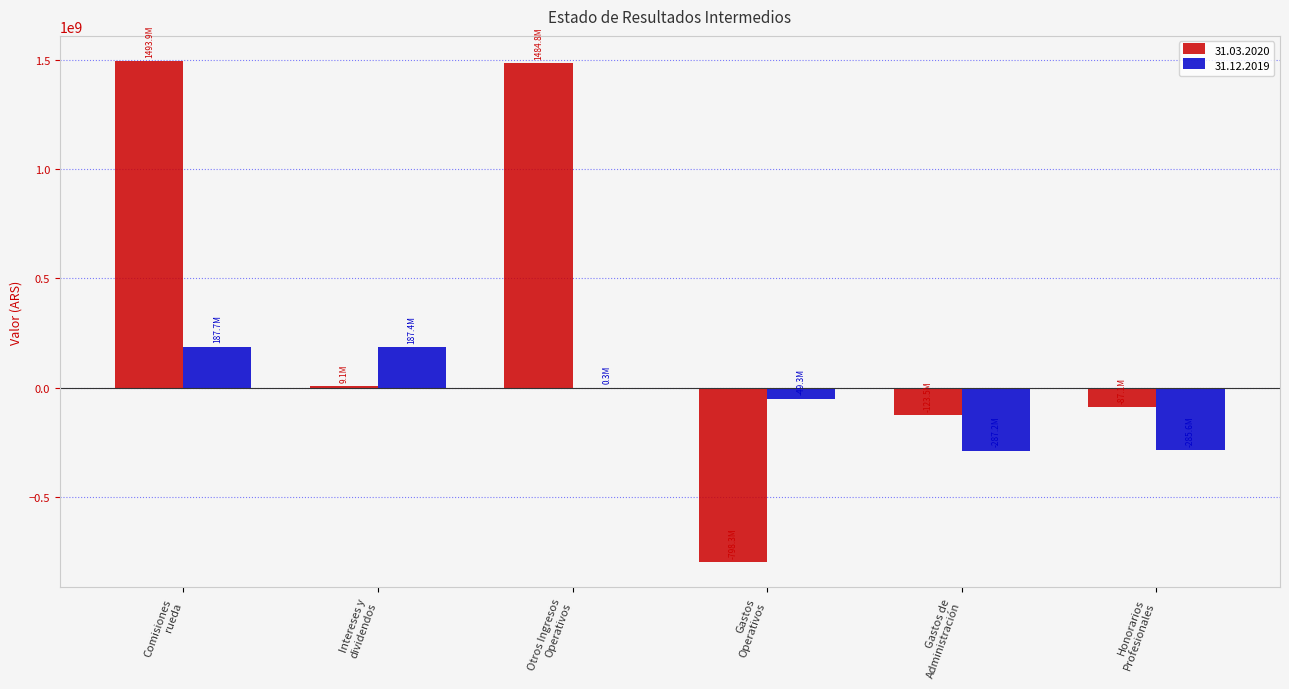

What is the maximum value shown in the chart?

1493903598